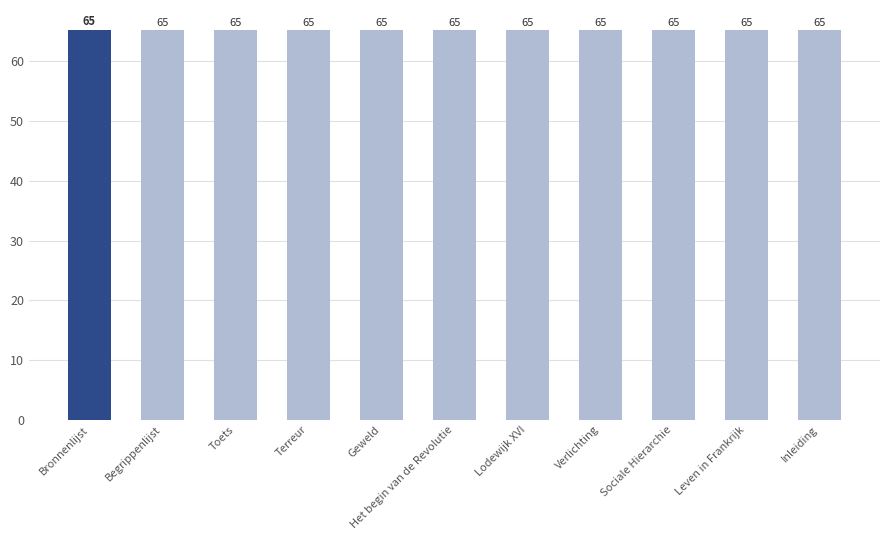

What is the difference between the maximum and minimum values?

0.1